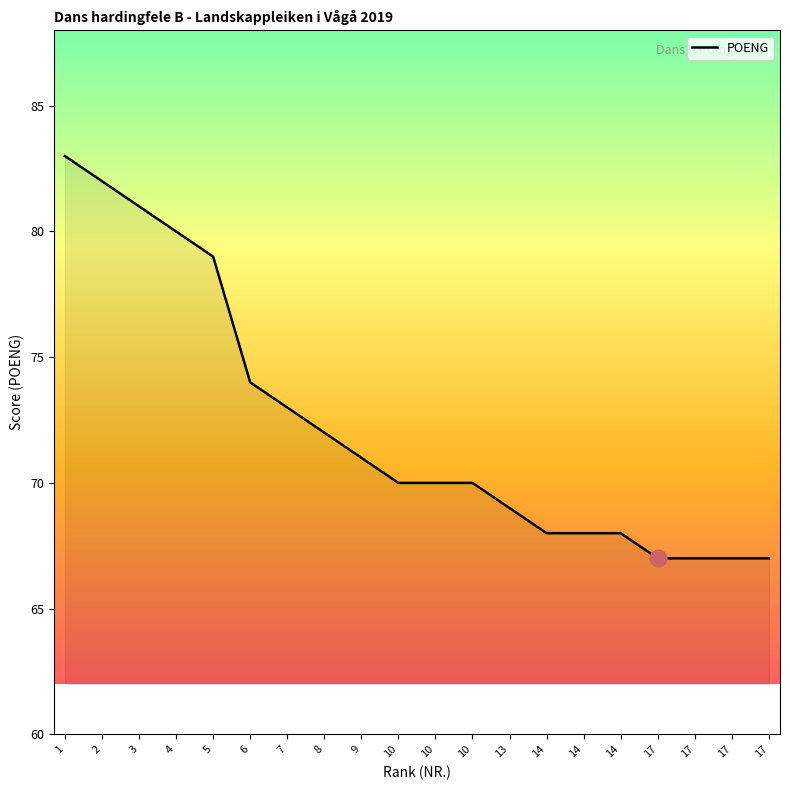

How many lines are shown in the chart?

1